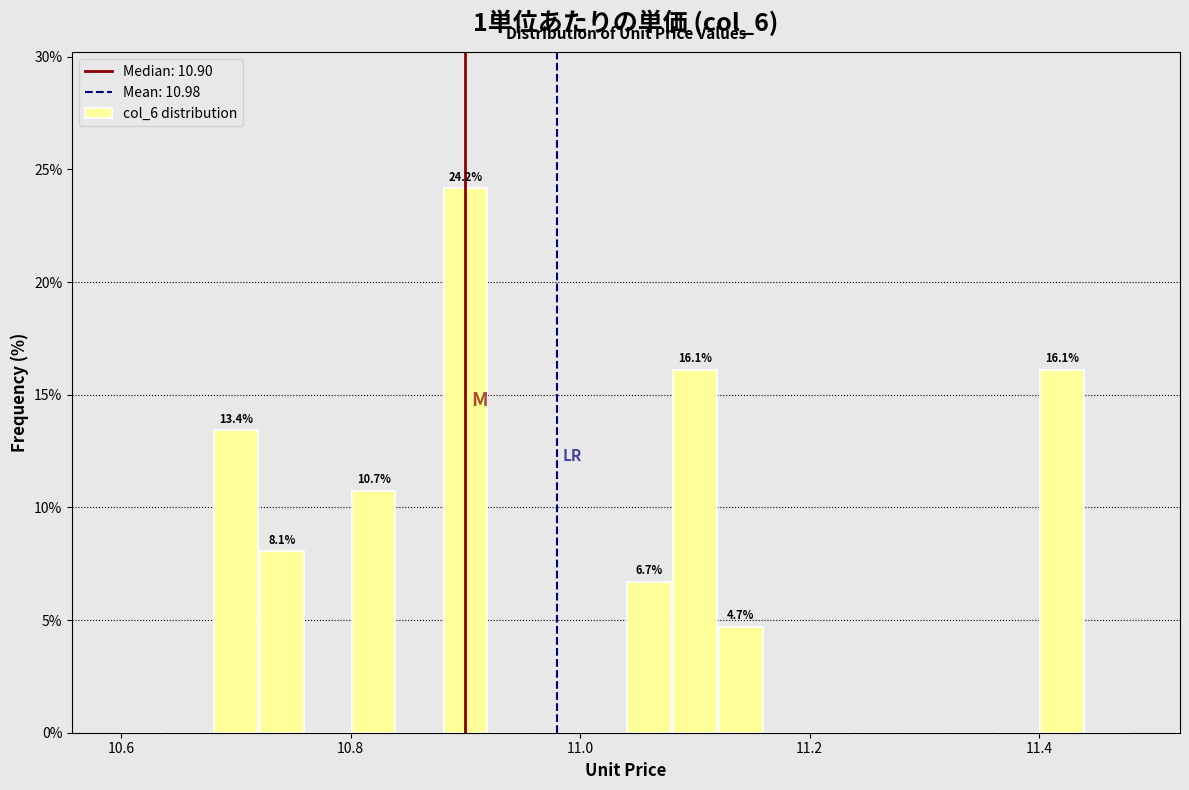

Around what value on the x-axis is the tallest bar? Give the approximate position of its centre, as read against the axis.

10.90